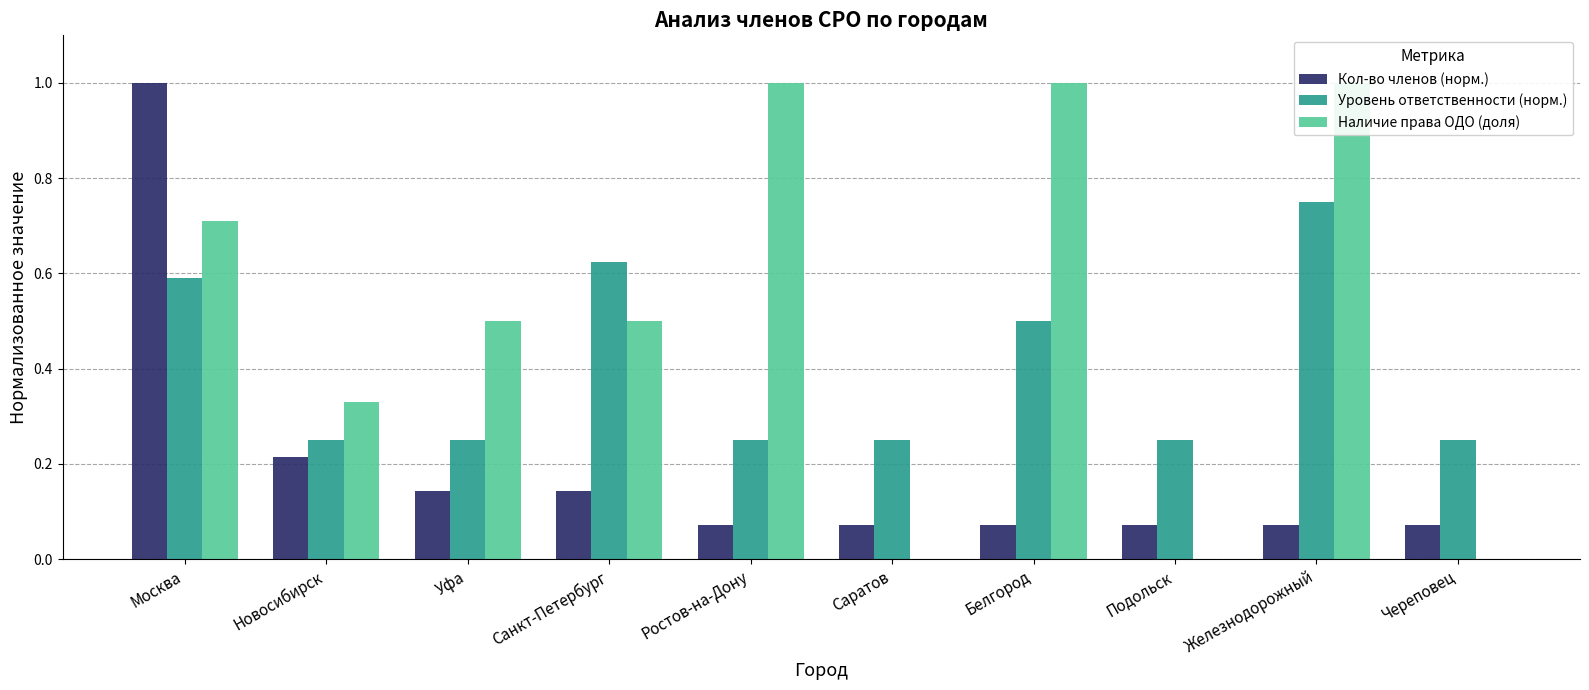

Reading right to left, extract all data points from this chart.

Кол-во членов (норм.): Череповец=0.1	Железнодорожный=0.1	Подольск=0.1	Белгород=0.1	Саратов=0.1	Ростов-на-Дону=0.1	Санкт-Петербург=0.1	Уфа=0.1	Новосибирск=0.2	Москва=1.0
Уровень ответственности (норм.): Череповец=0.2	Железнодорожный=0.8	Подольск=0.2	Белгород=0.5	Саратов=0.2	Ростов-на-Дону=0.2	Санкт-Петербург=0.6	Уфа=0.2	Новосибирск=0.2	Москва=0.6
Наличие права ОДО (доля): Череповец=0.0	Железнодорожный=1.0	Подольск=0.0	Белгород=1.0	Саратов=0.0	Ростов-на-Дону=1.0	Санкт-Петербург=0.5	Уфа=0.5	Новосибирск=0.3	Москва=0.7